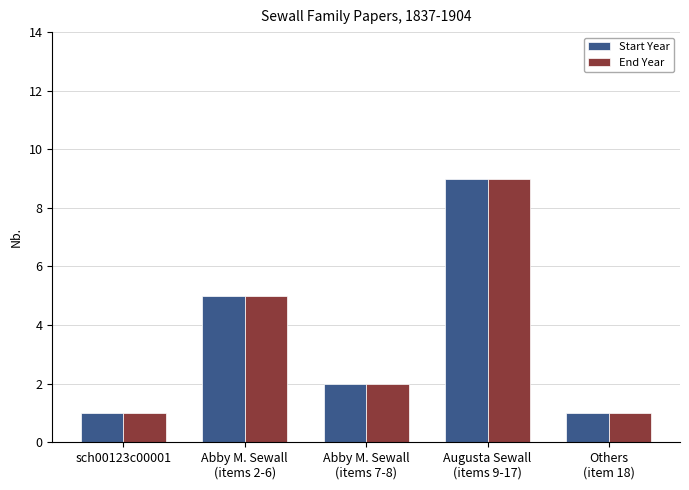

What is the highest value of the End Year series?

9